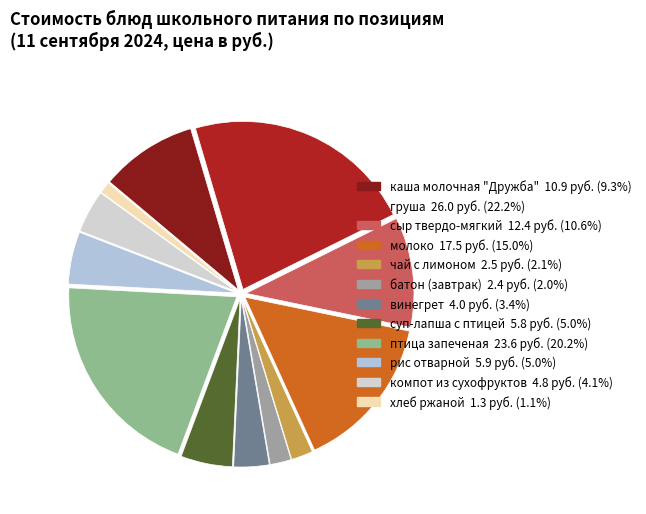

What is the largest slice in the pie chart?

груша